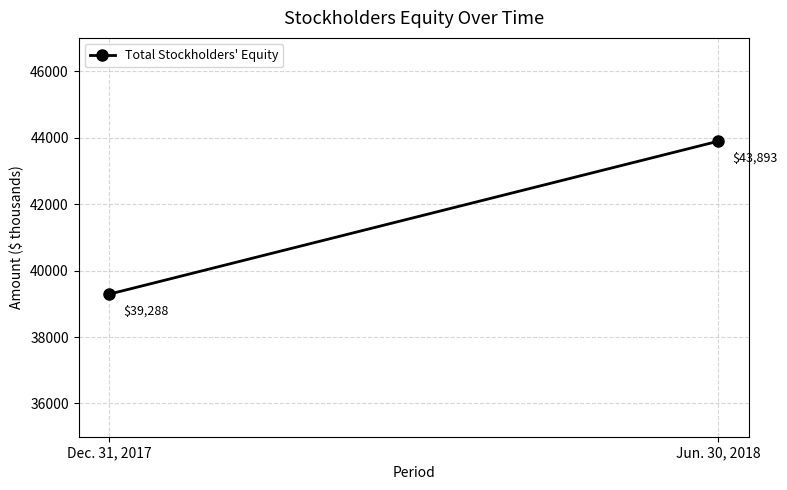

Reading left to right, transcribe all the data shown in this chart.

Dec. 31, 2017=39288	Jun. 30, 2018=43893